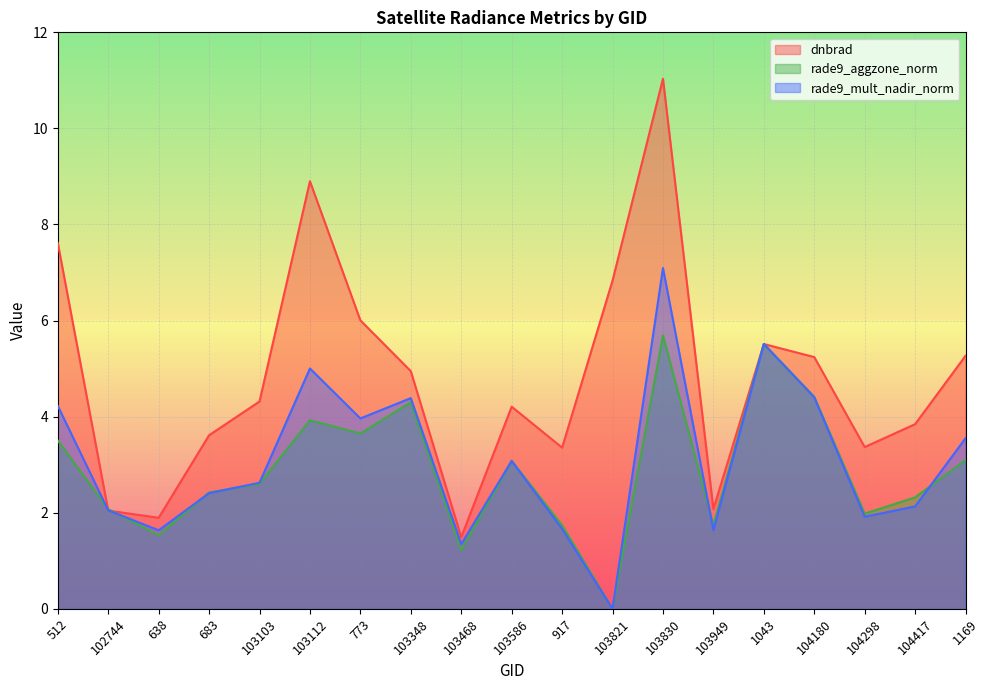

True or false: rade9_mult_nadir_norm and rade9_aggzone_norm intersect in this chart.

True